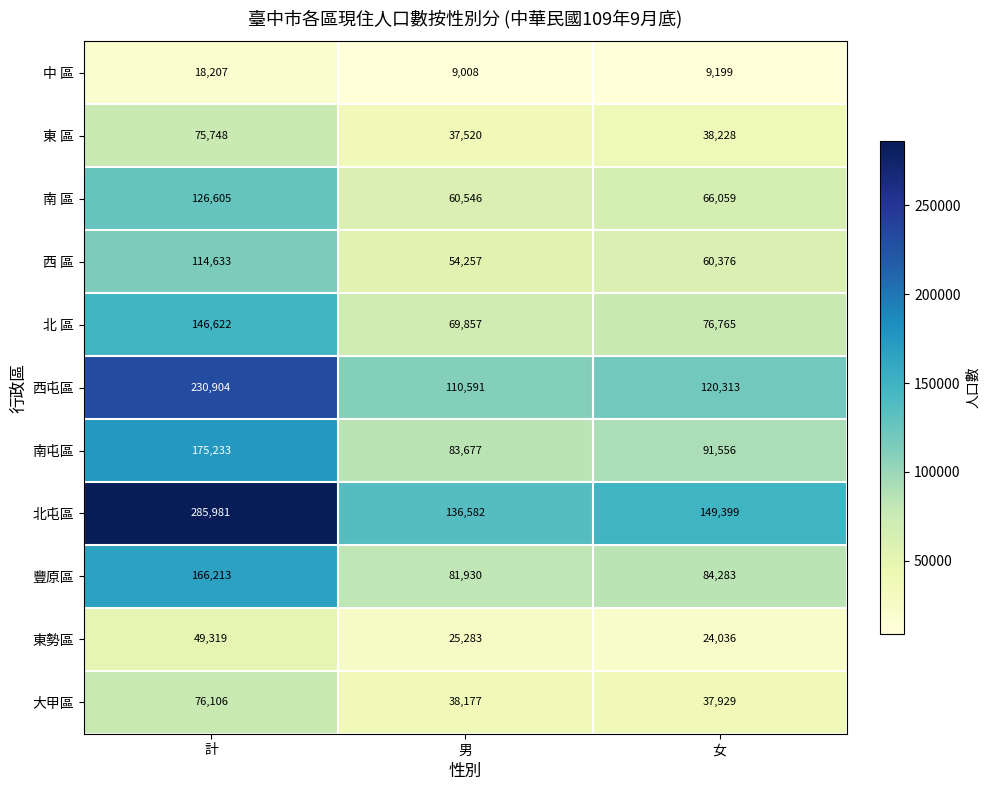

What is the maximum value shown in the chart?

285981